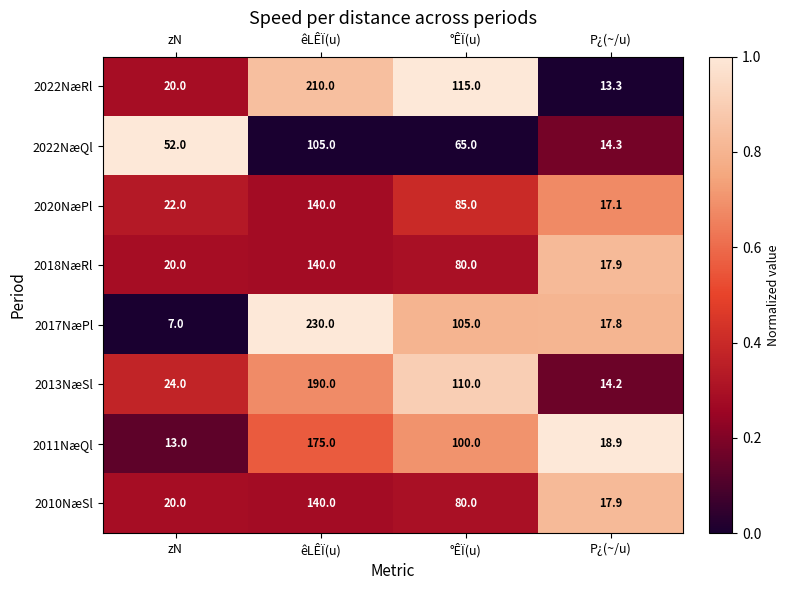

The 2018NæRl series shows 17.9 at P¿(~/u). True or false?

True